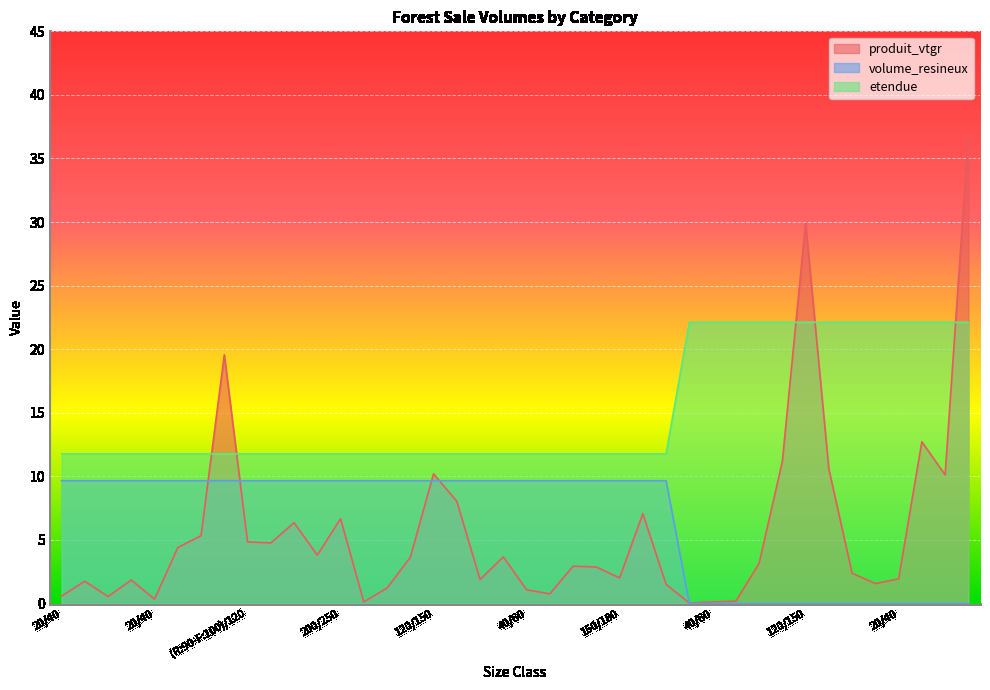

What is the label of the 38th point from the left?

40/60